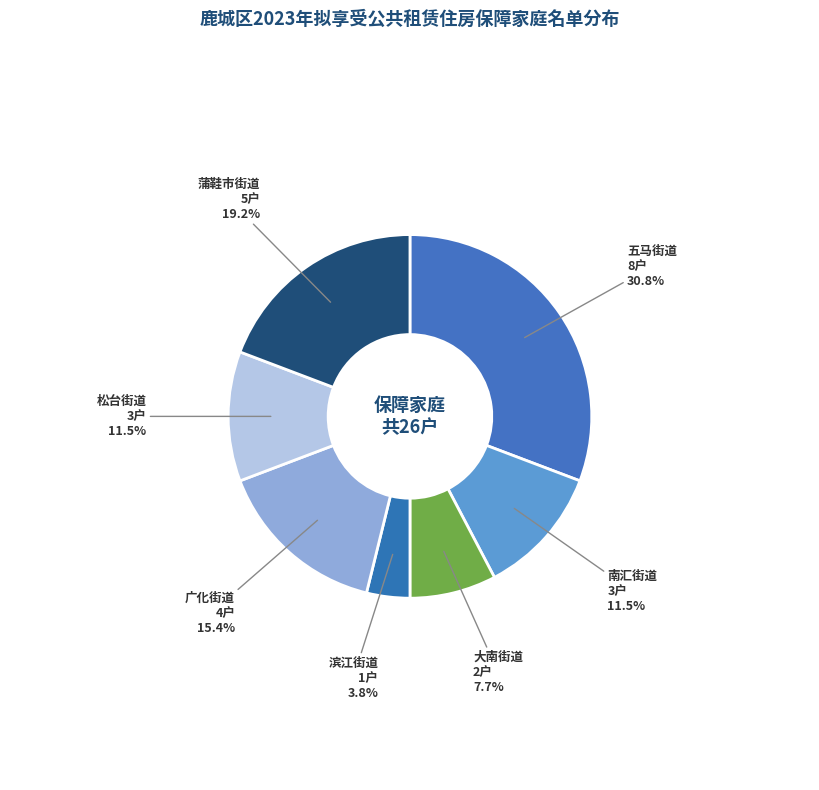

Count the number of slices in the pie.

7